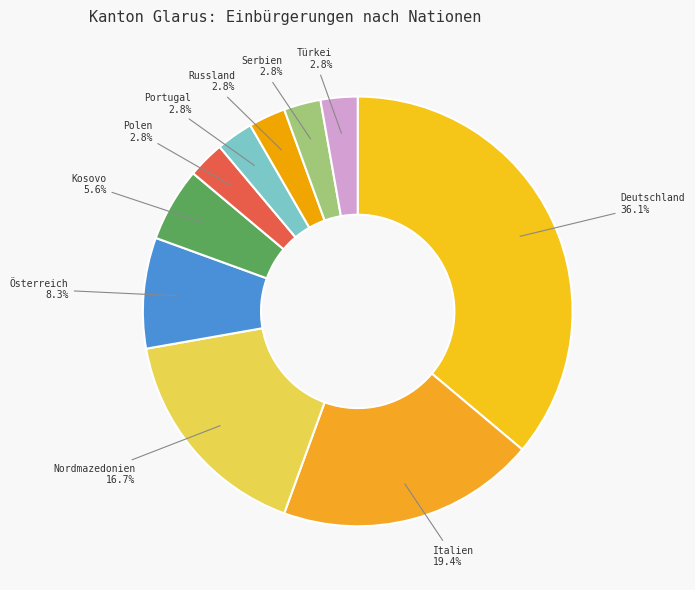

Between Kosovo and Nordmazedonien, which is larger?

Nordmazedonien